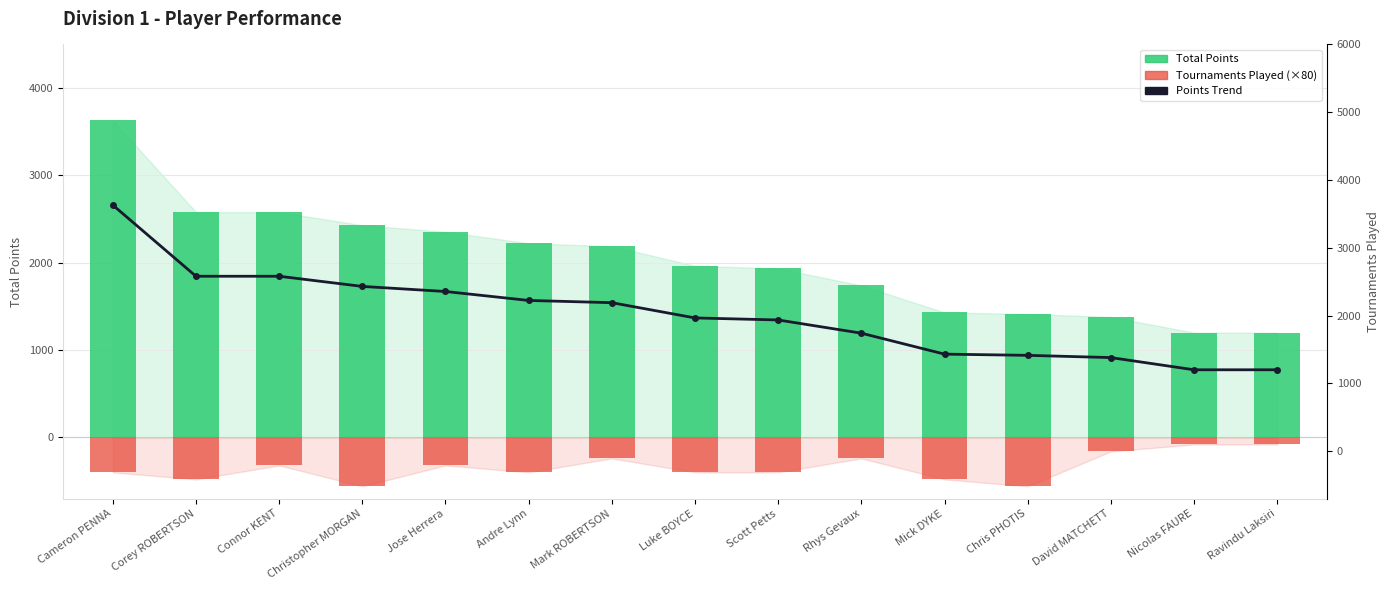

How many series are shown in this chart?

3